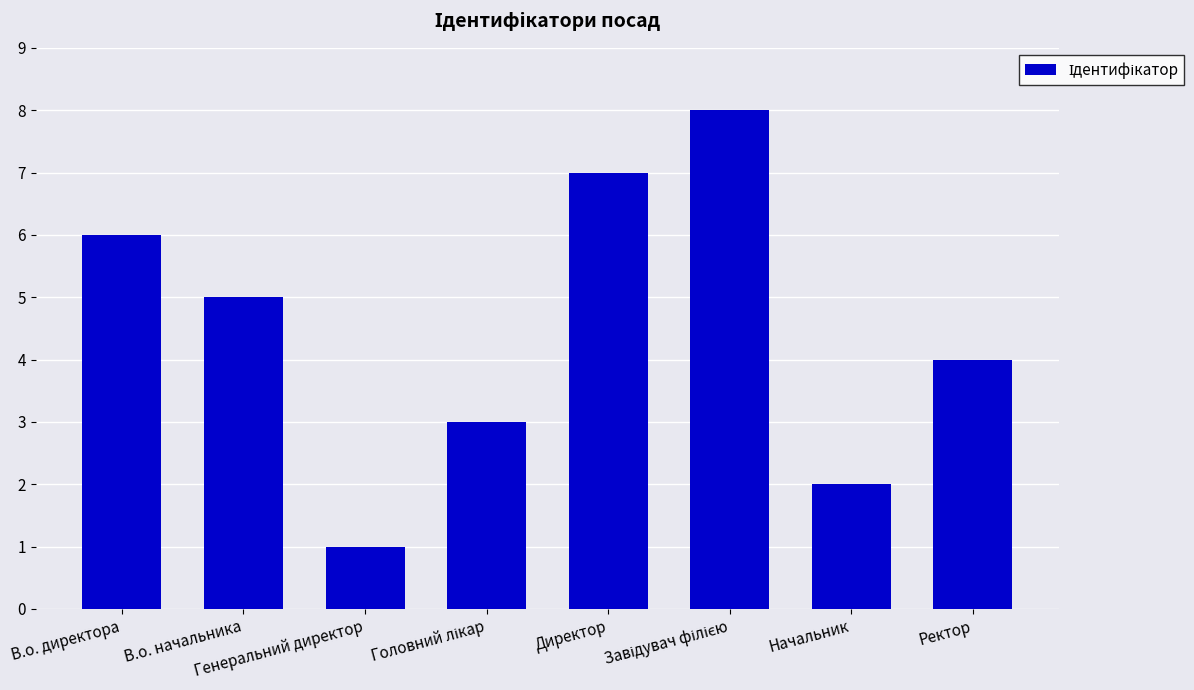

What is the sum of all values?

36